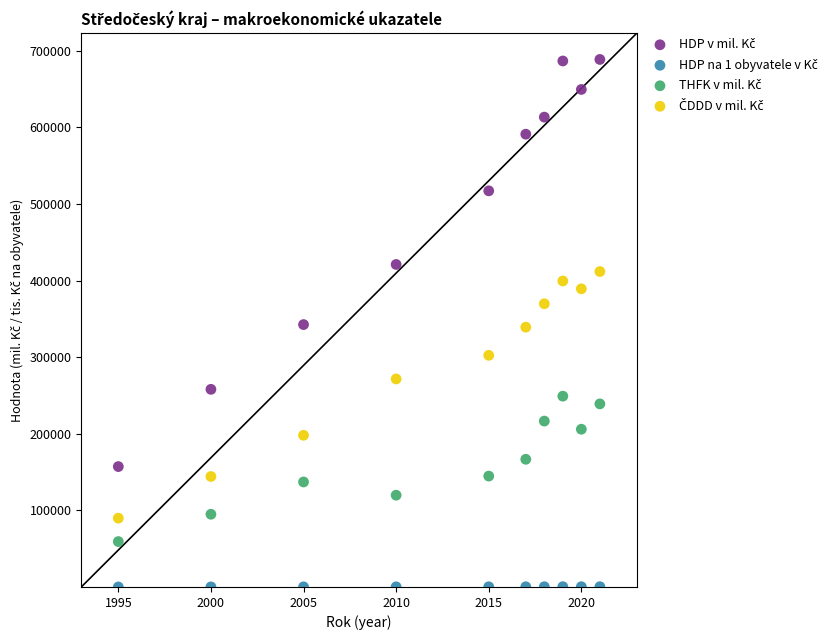

Across all data points, what is the range of Y values (max minus min)?

688622.0